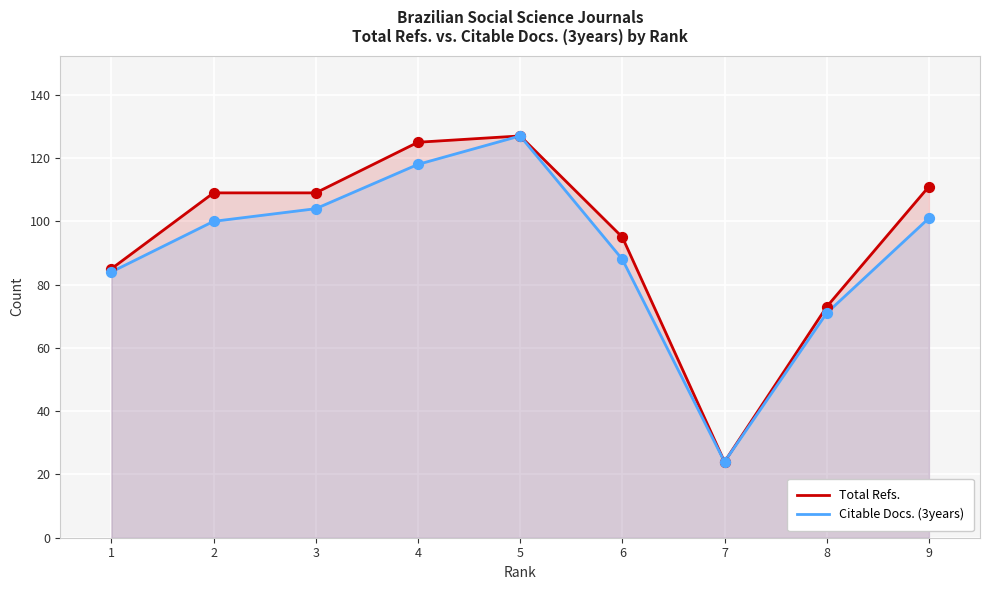

At which category is the sum across all series the highest?

5